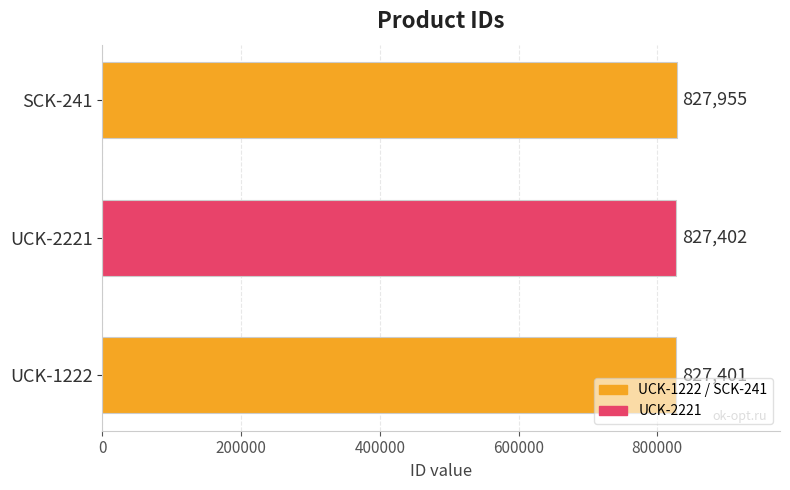

Reading bottom to top, what are all the values shown in this chart?

UCK-1222=827401	UCK-2221=827402	SCK-241=827955